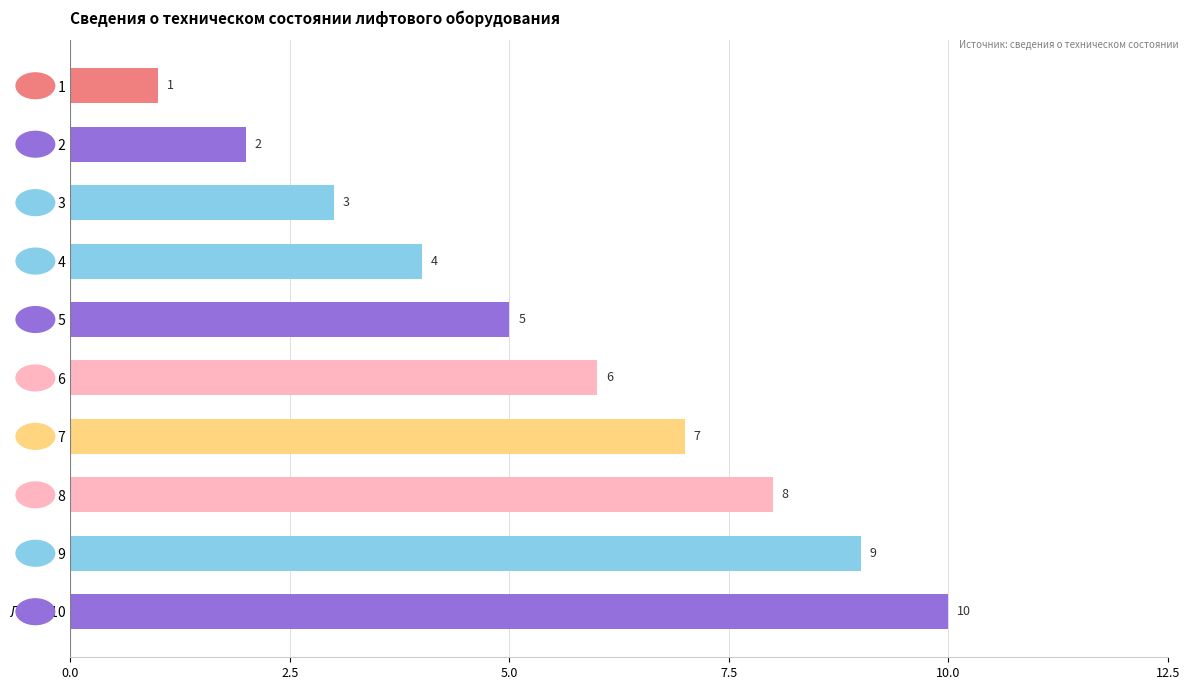

Count the values in the range 3 to 8.

6